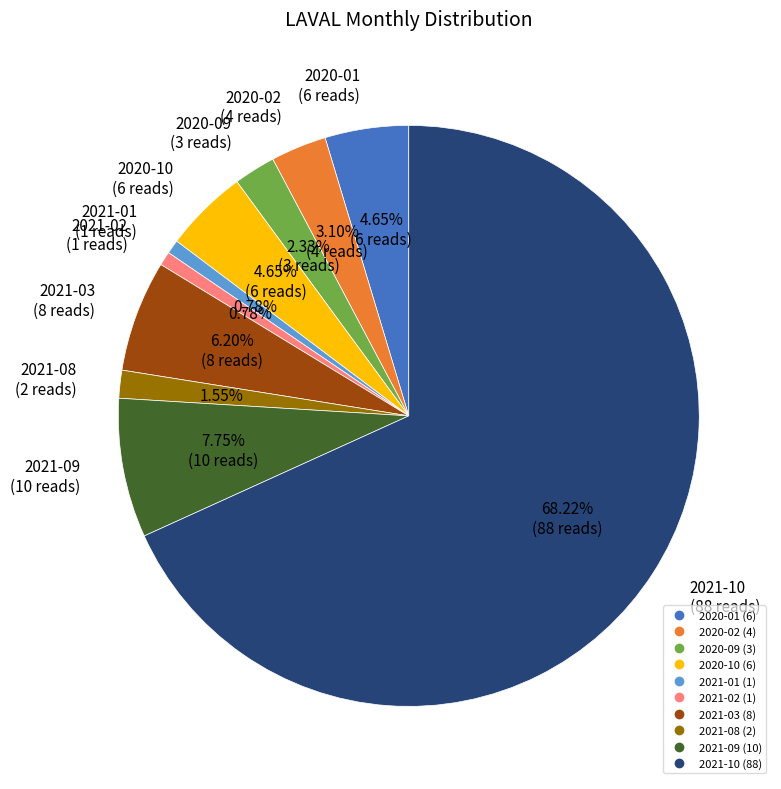

To the nearest percent, what is the average slice percentage?

10%